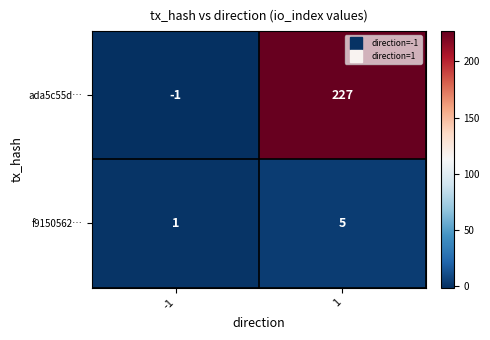

Is the value of ada5c55d… at -1 greater than the value of f9150562… at -1?

No